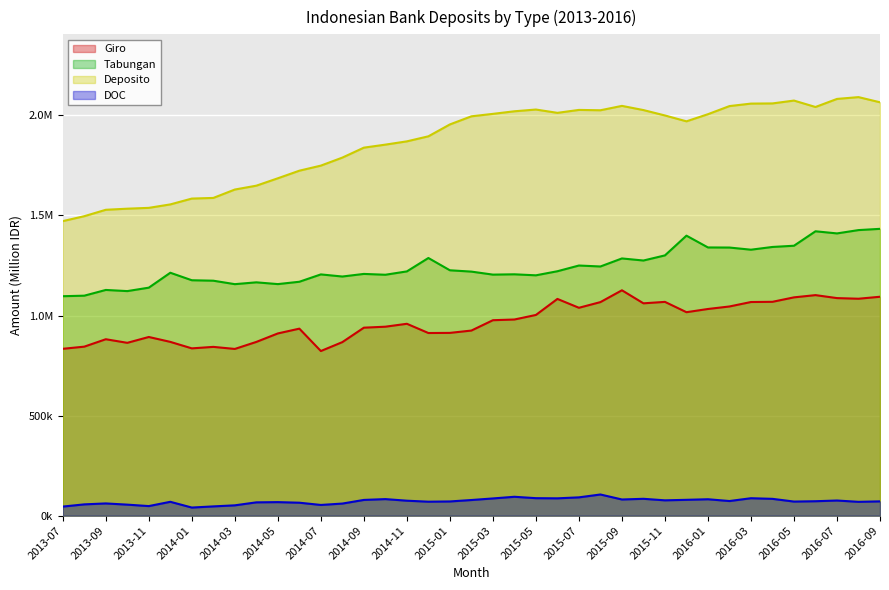

How many series are shown in this chart?

4